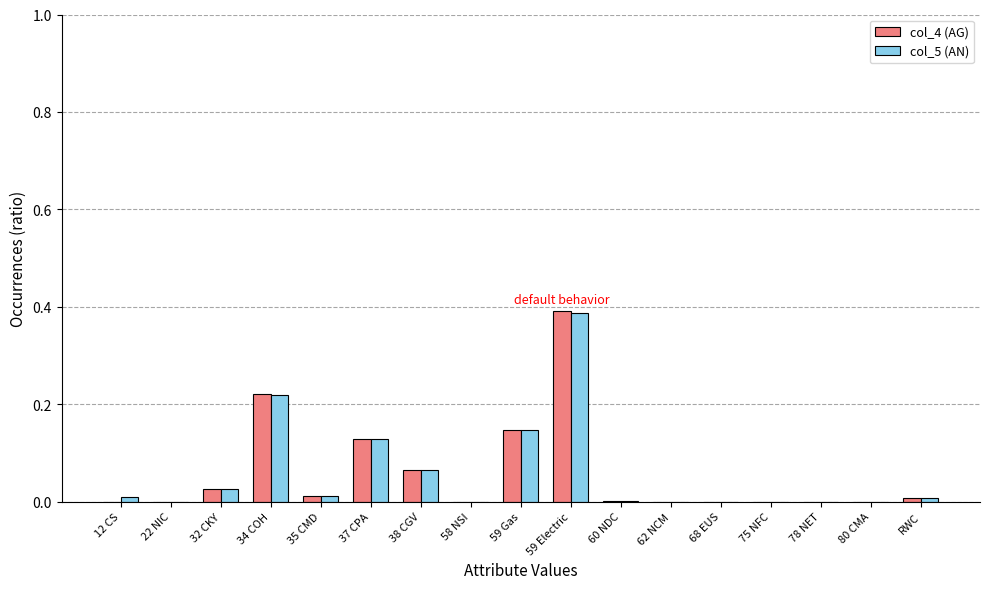

The value of col_4 (AG) at 78 NET is 0.3. True or false?

False